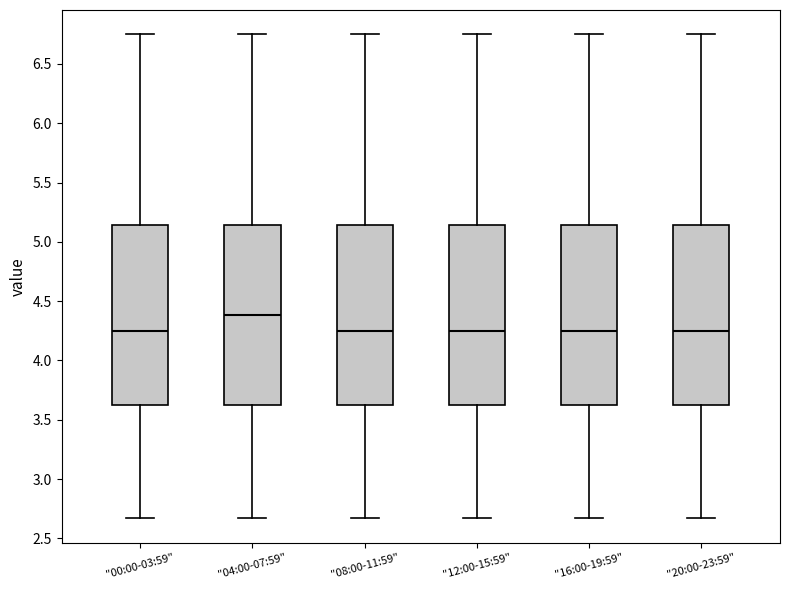

Where does the lower whisker of the box for "04:00-07:59" end on the y-axis? The values are not printed on the chart, so give them approximately, as read against the axis.

2.65